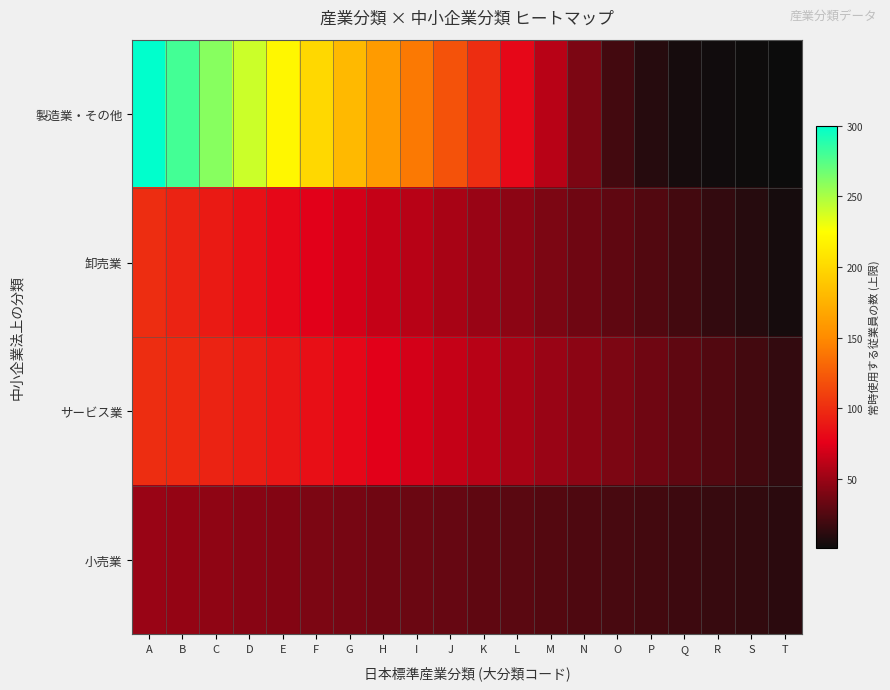

Which series changed the most between A and Q?

製造業・その他